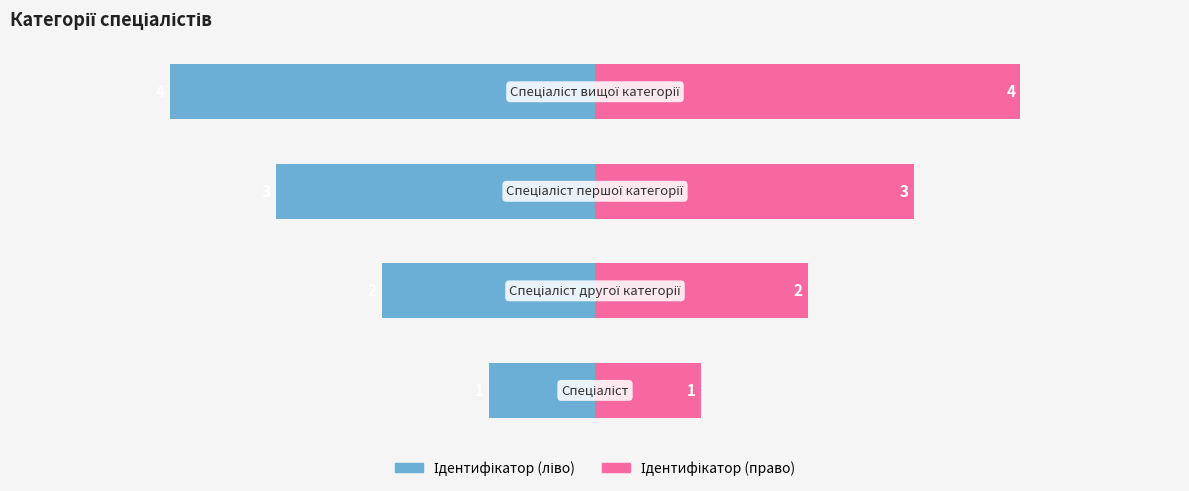

Are the bars horizontal?

Yes